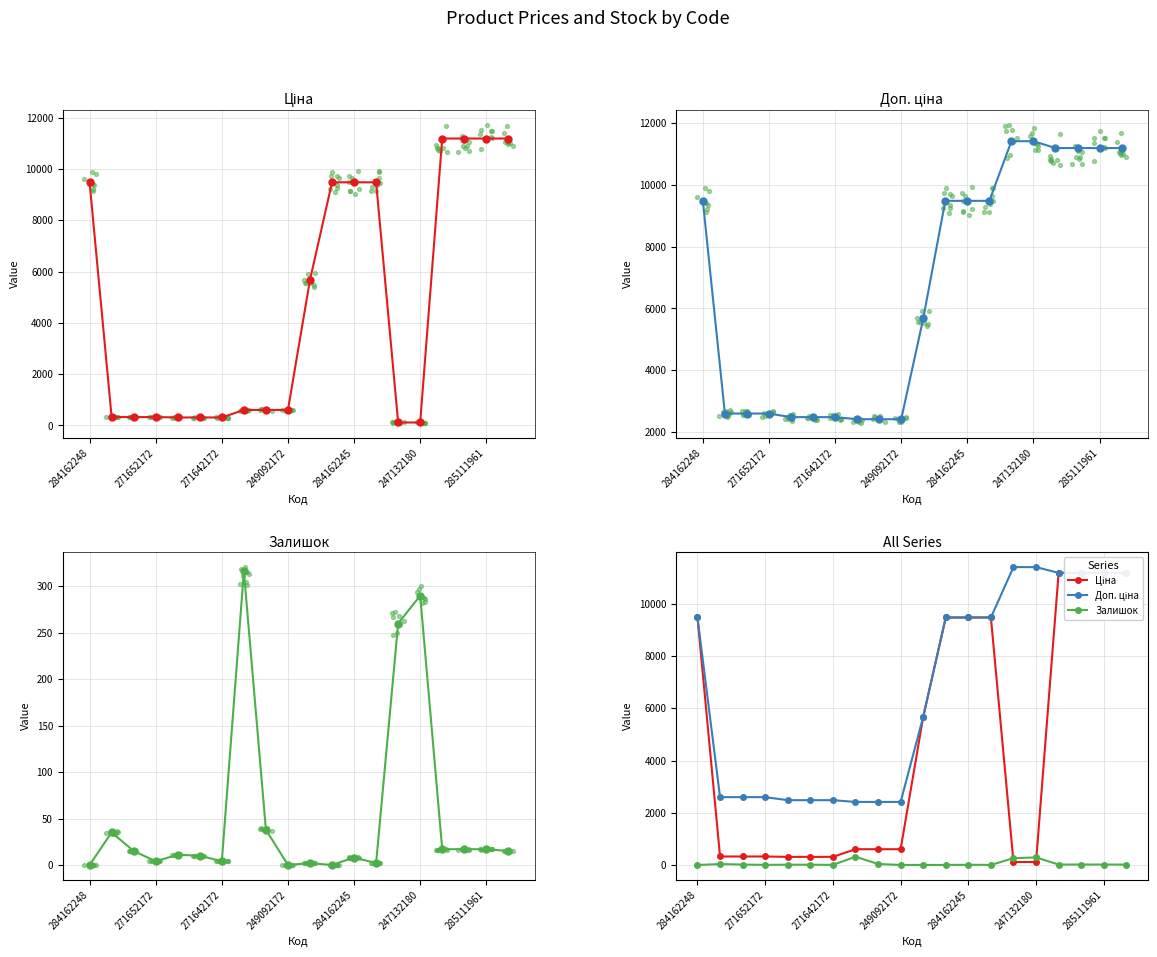

Which series has the largest total across all categories?

Доп. ціна